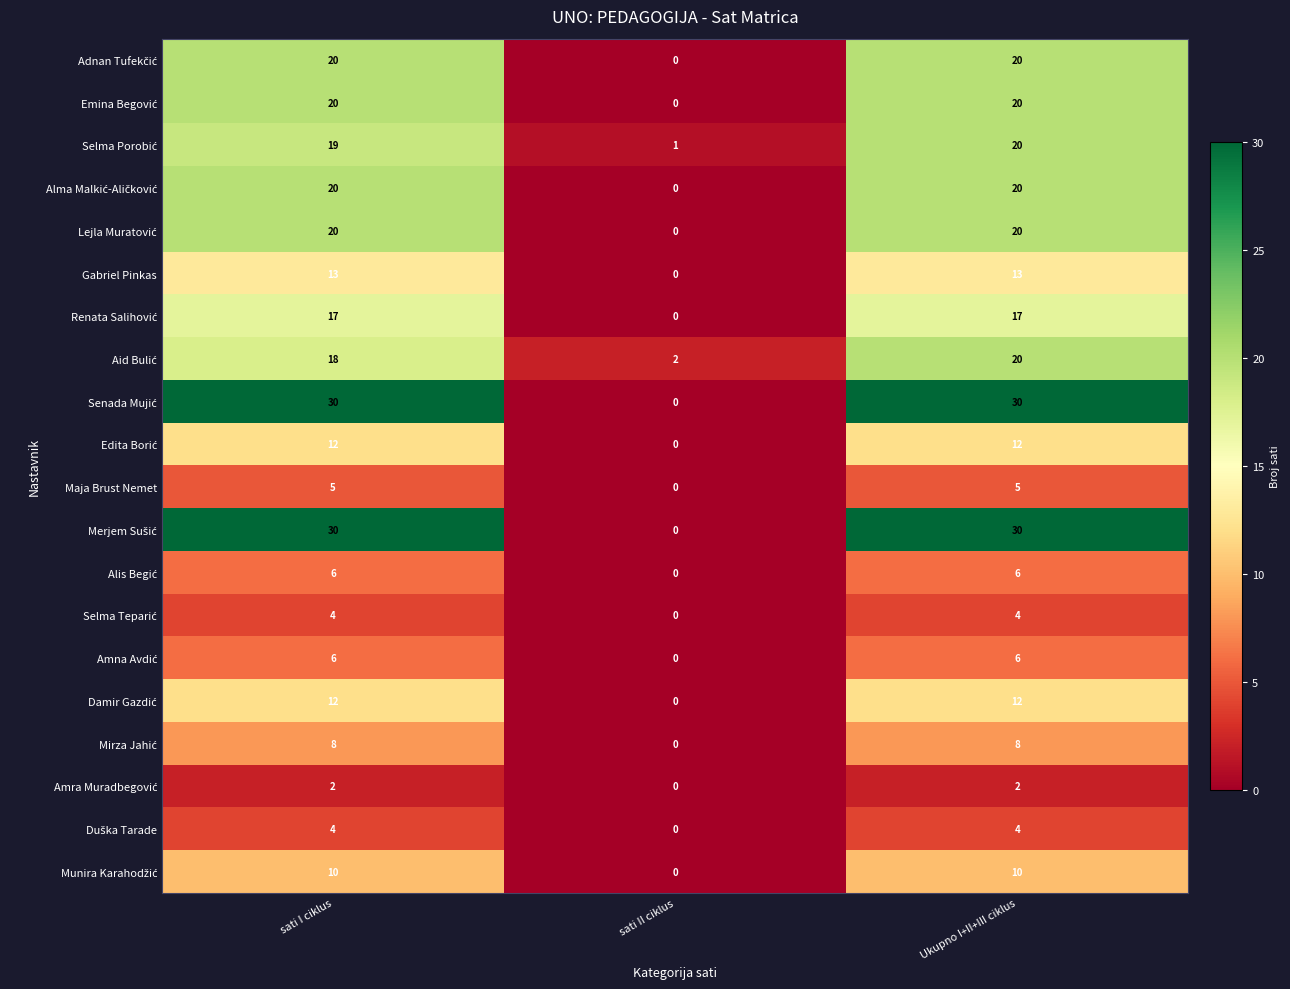

What is the spread (max minus min) of values at Ukupno I+II+III ciklus?

28